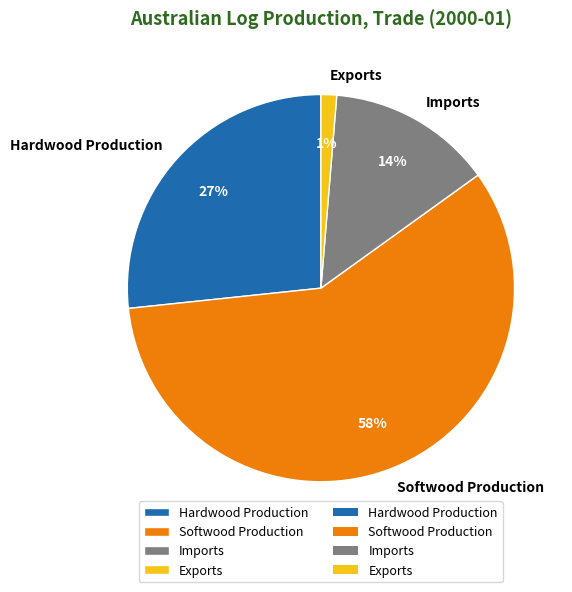

To the nearest percent, what is the average slice percentage?

25%